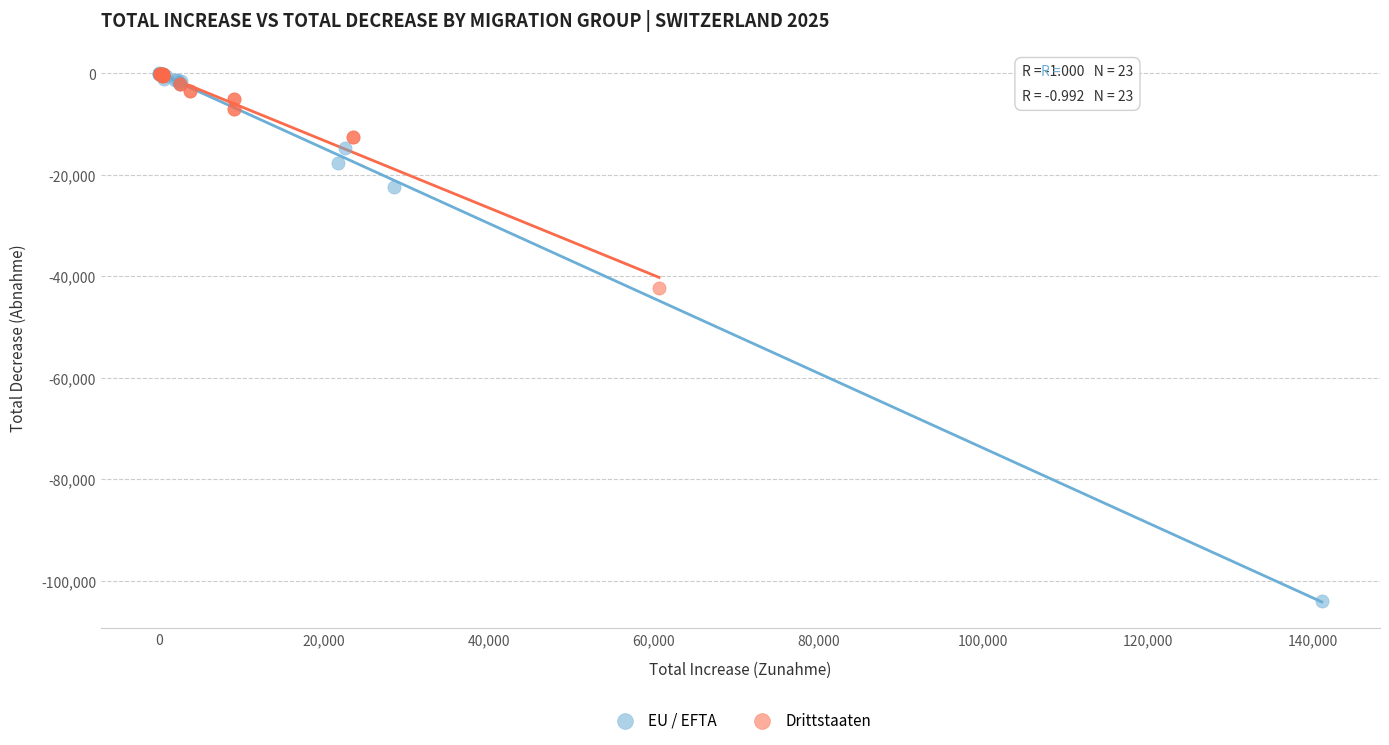

Which series has the widest spread of Y values?

EU / EFTA